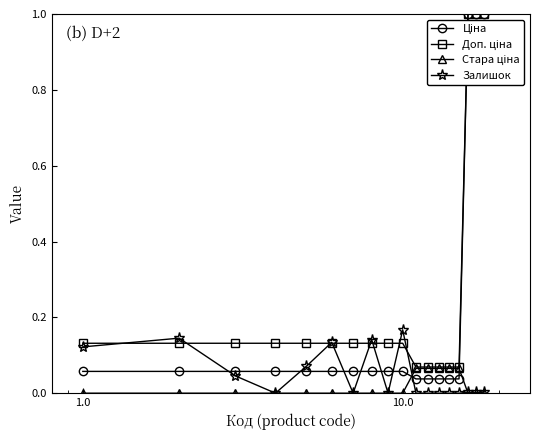

How many lines are shown in the chart?

4